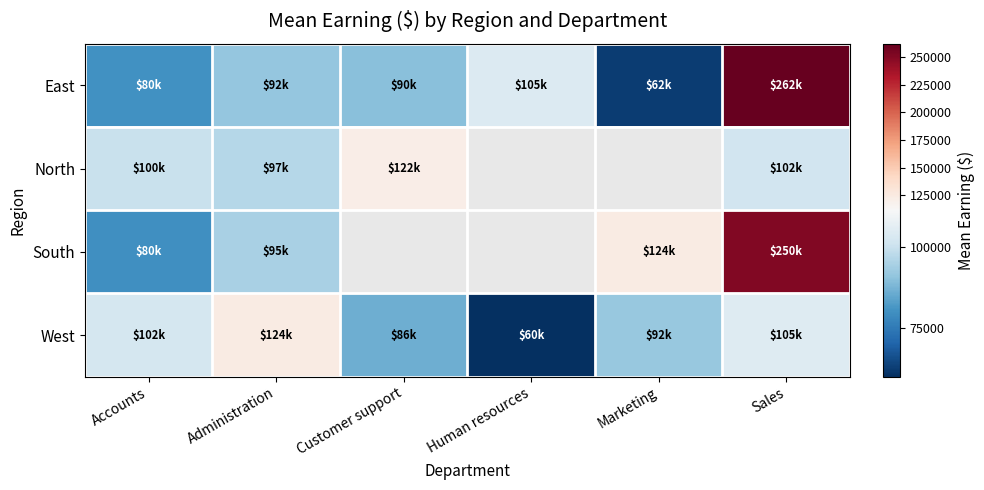

What is the difference between the maximum and minimum values in the North series?

25100.0